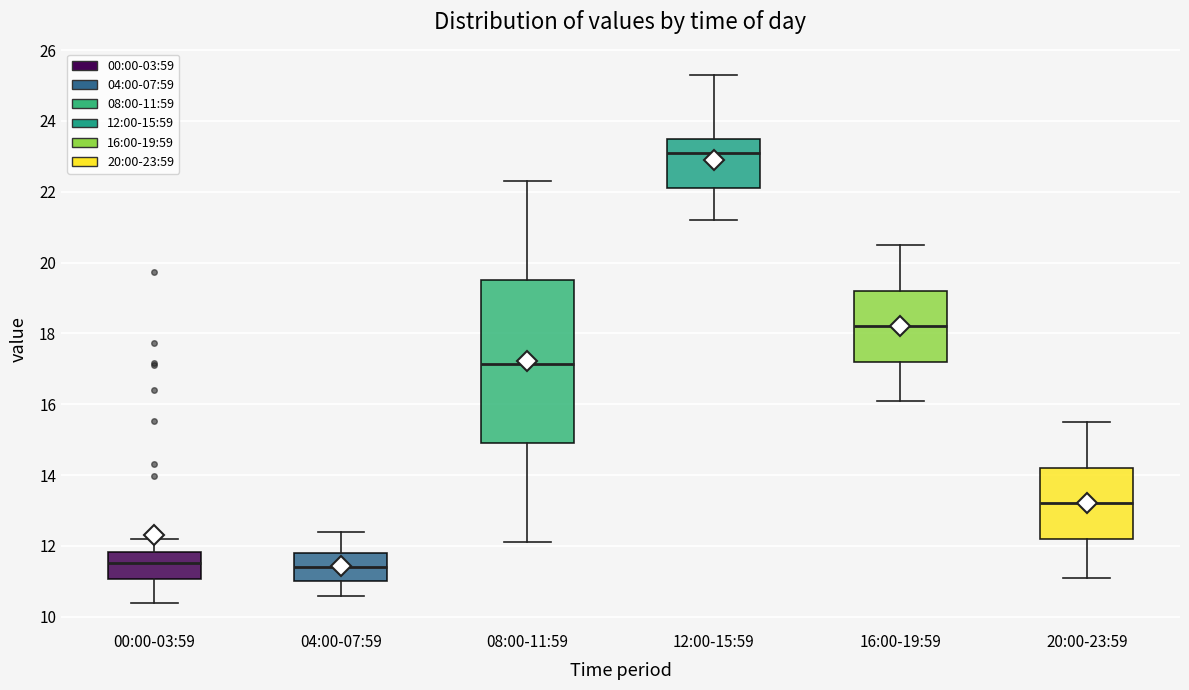

Which box is the tallest, from its lower edge to its upper edge?

08:00-11:59